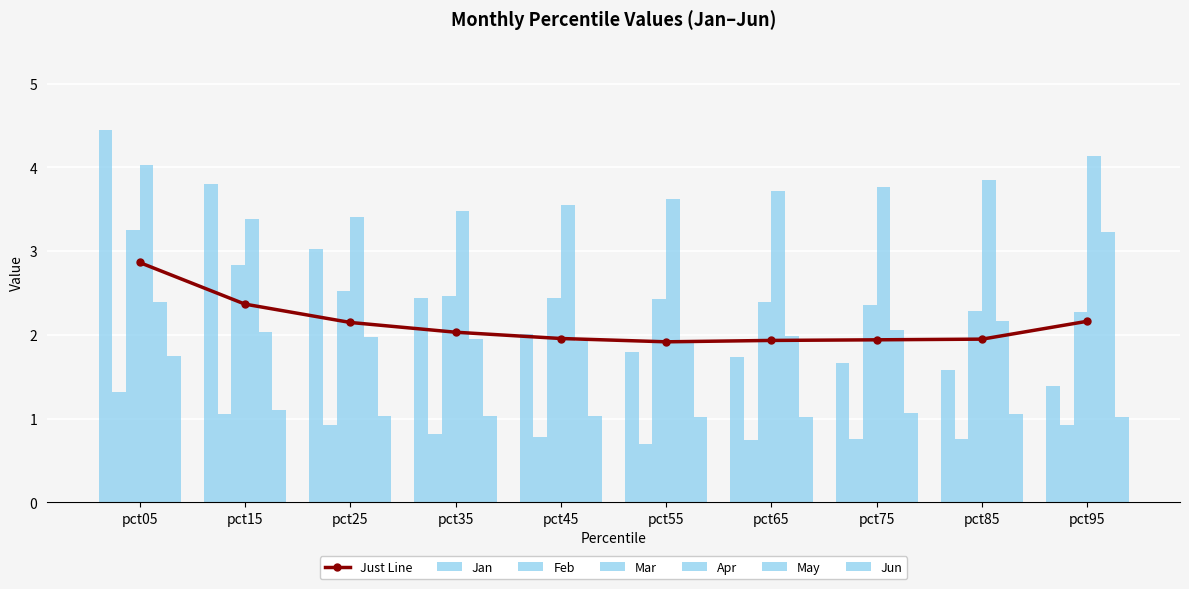

What is the value of the Jun bar at the 5th from the left?

1.0